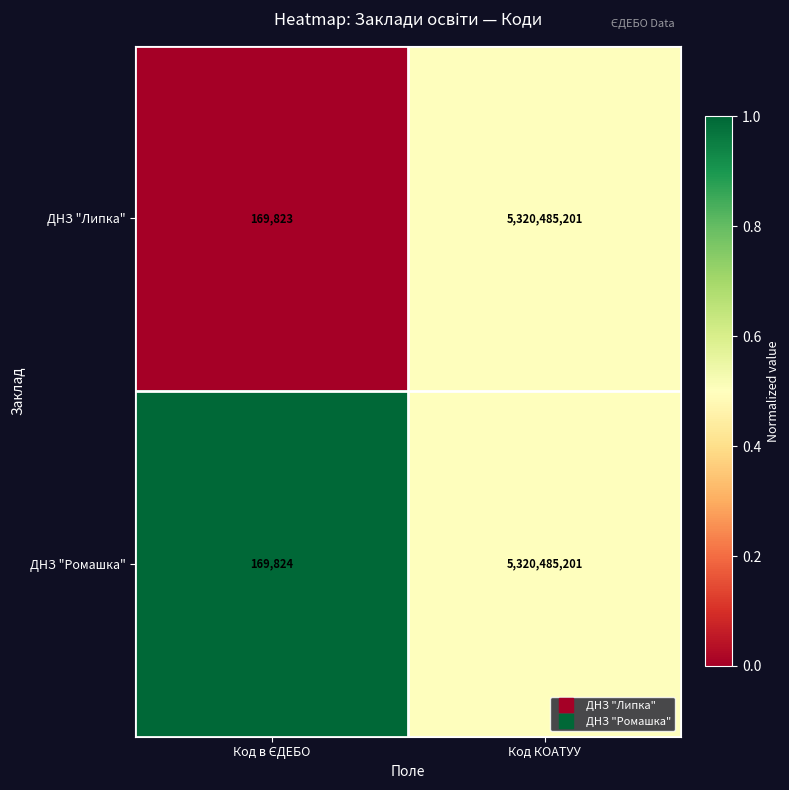

Is it true that ДНЗ "Ромашка" equals 8434378934 at Код КОАТУУ?

False